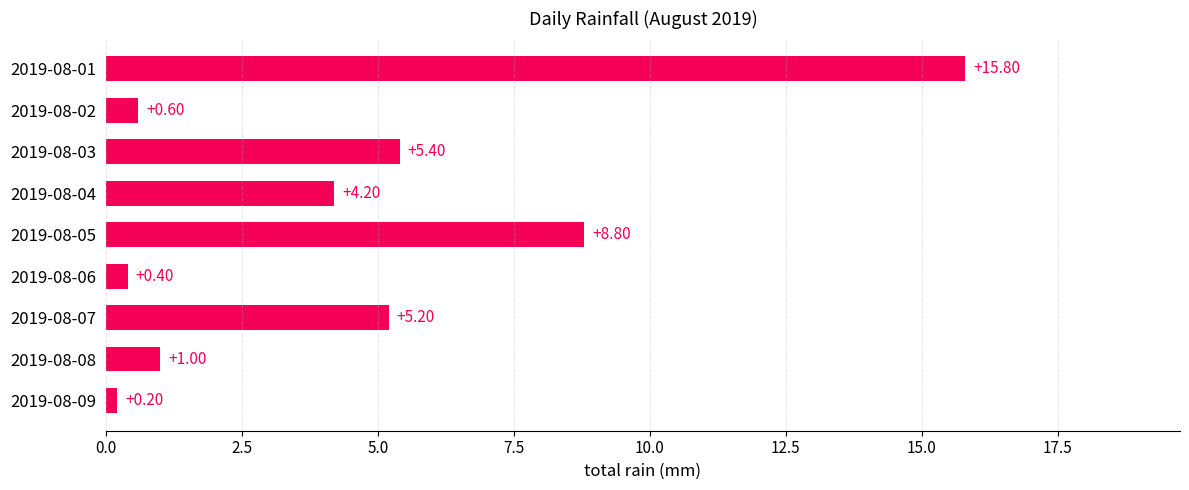

What is the difference between the maximum and minimum values?

15.6